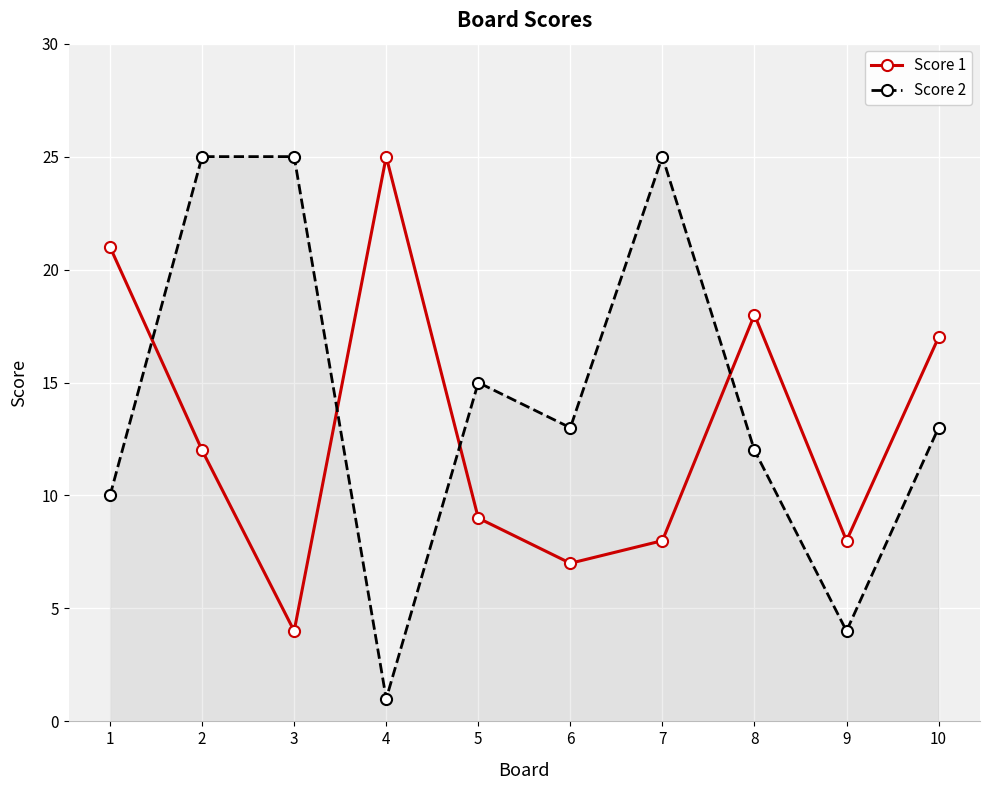

What is the highest value of the Score 2 series?

25